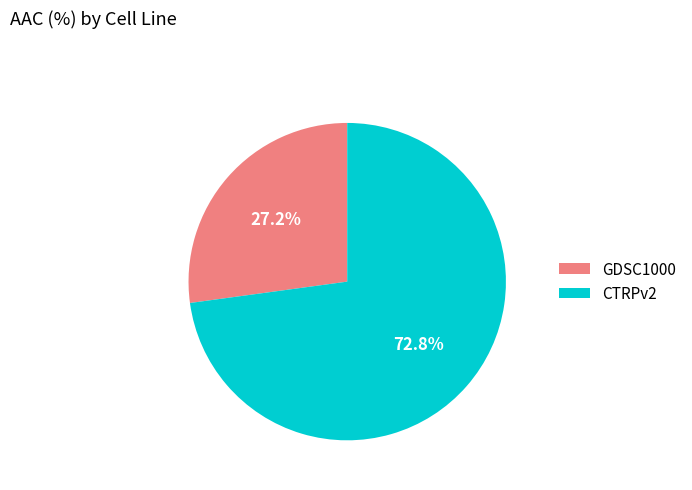

True or false: GDSC1000 accounts for 12% of the total.

False